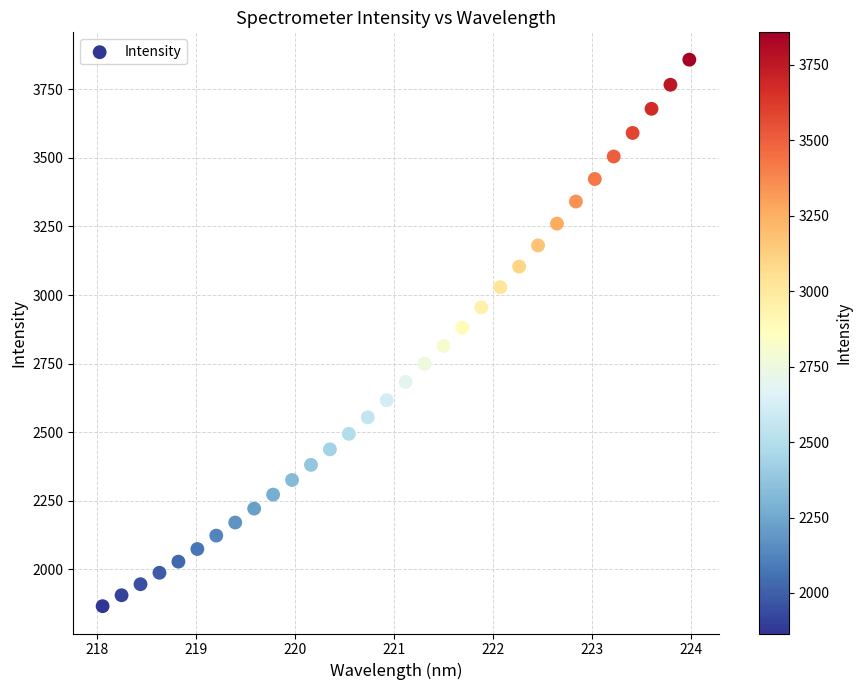

What is the range of X values (max minus min)?

5.9